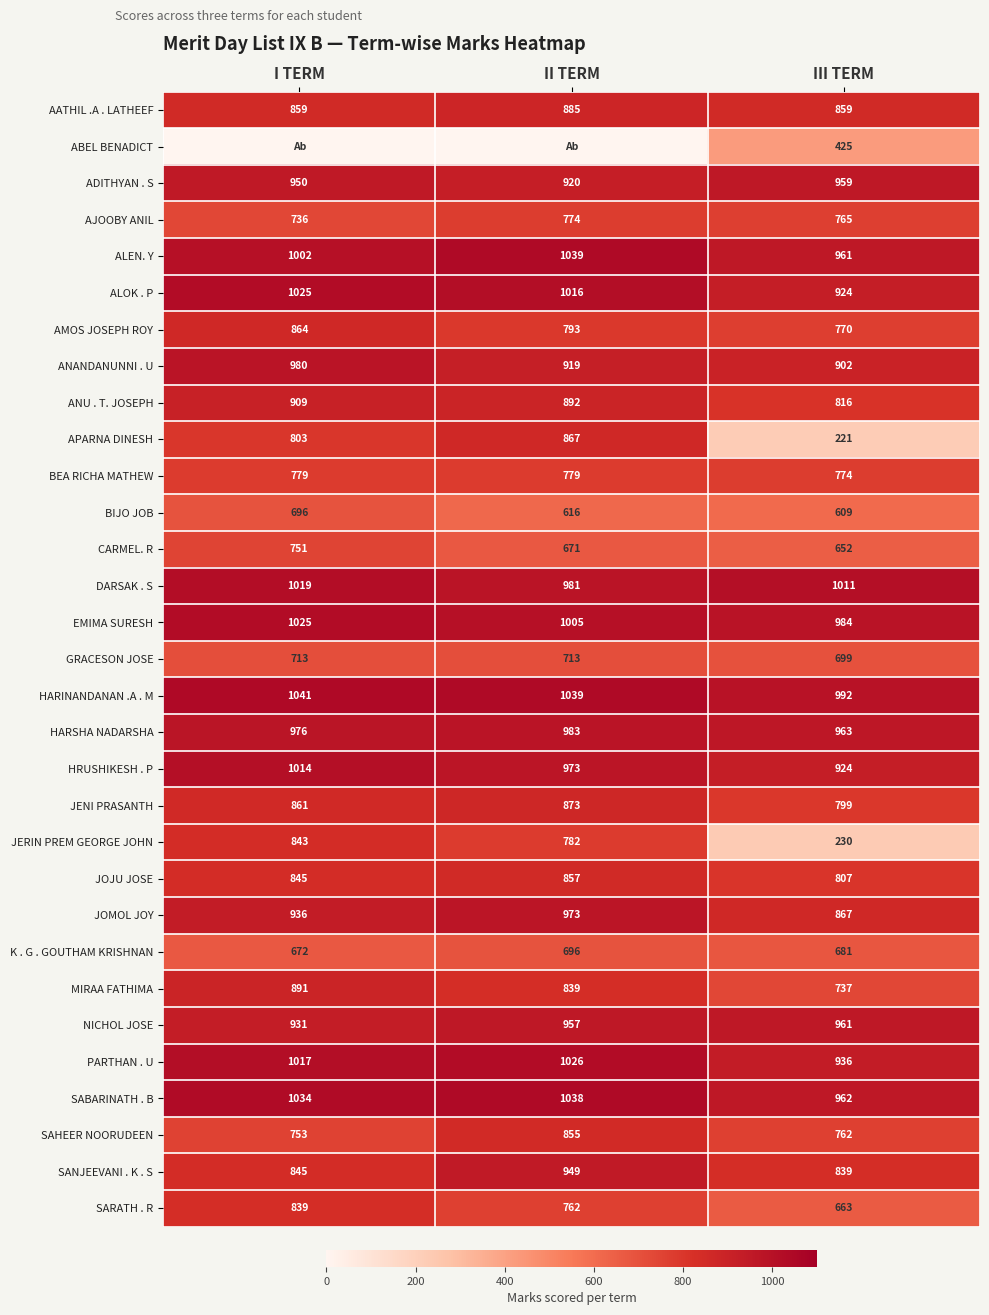

What is the highest value of the SAHEER NOORUDEEN series?

855